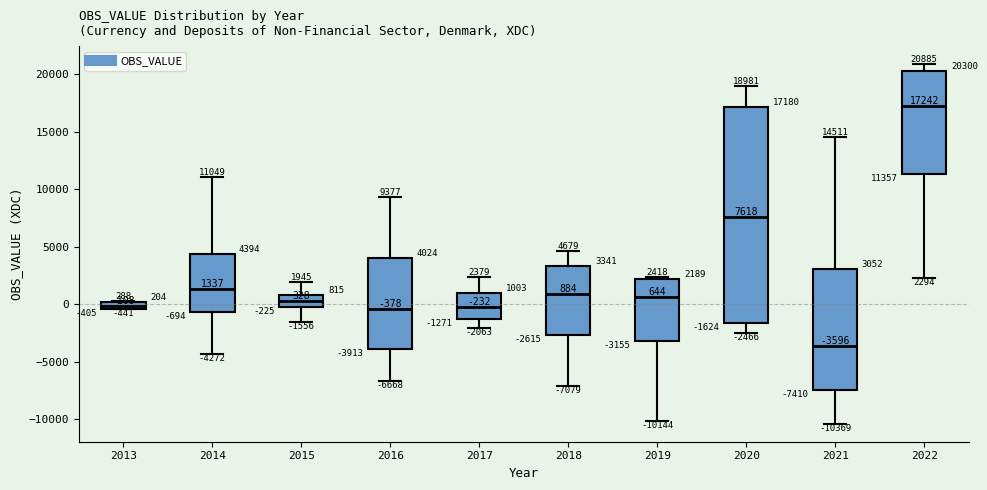

Comparing the boxes themselves (not the whiskers), which one is the tallest?

2020